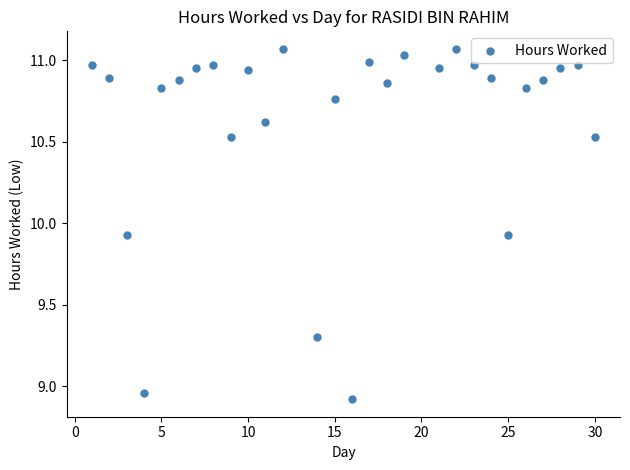

What is the range of X values (max minus min)?

29.0